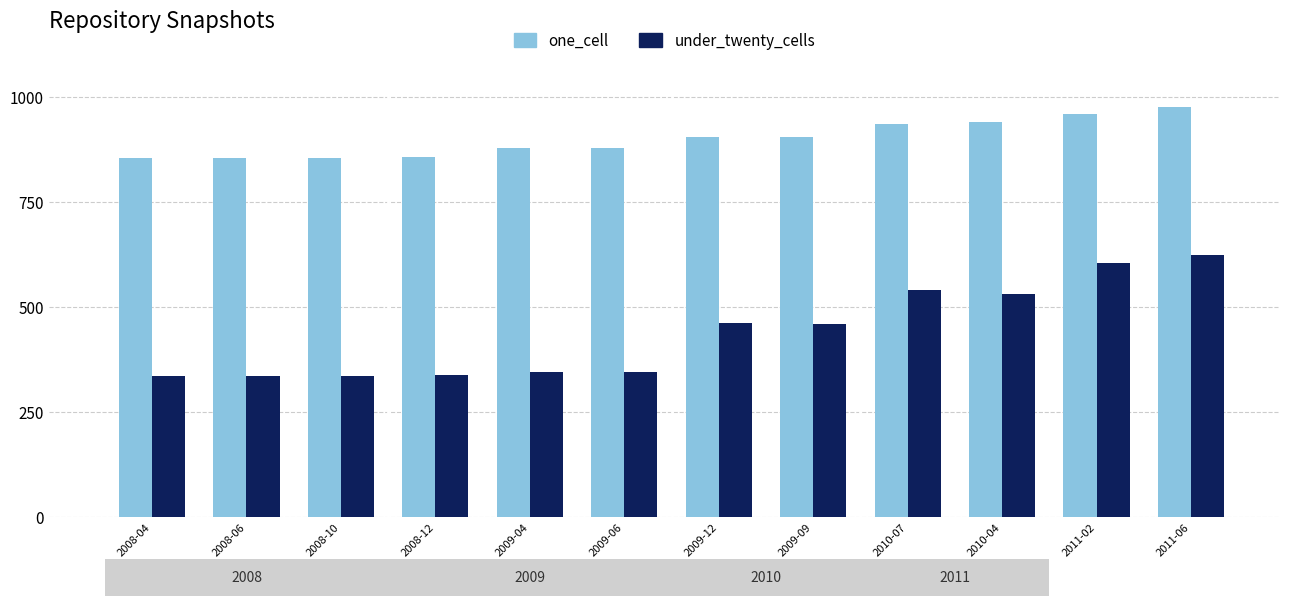

What is the difference between the under_twenty_cells values at 2011-02 and 2009-12?

144